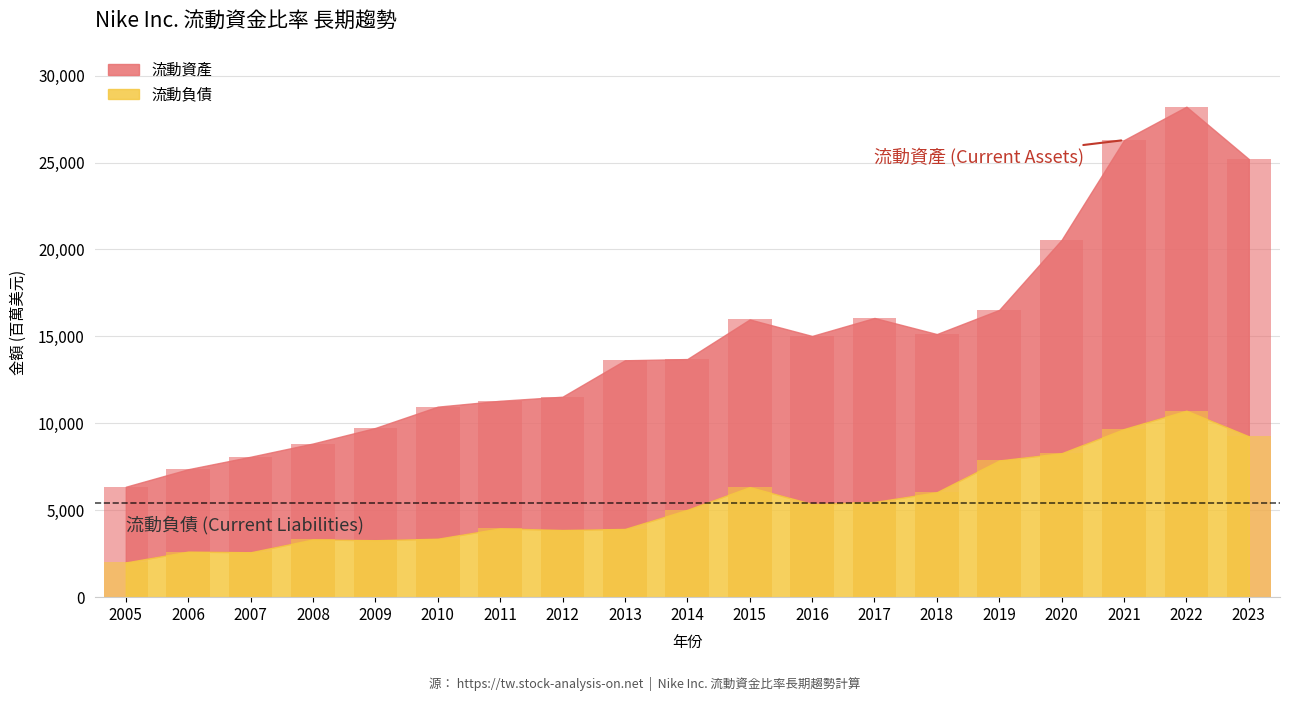

What is the approximate value of 流動資產 at 2009, to the nearest 10?

9730